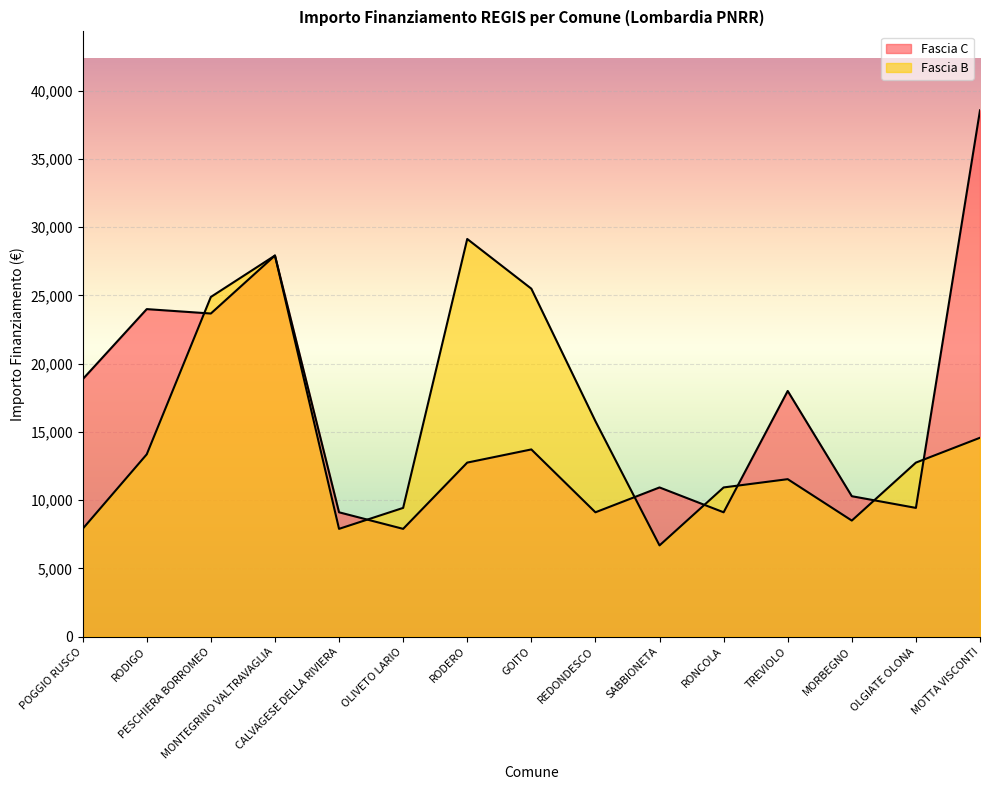

What value does the Fascia C series have at CALVAGESE DELLA RIVIERA, to the nearest 10?

9100